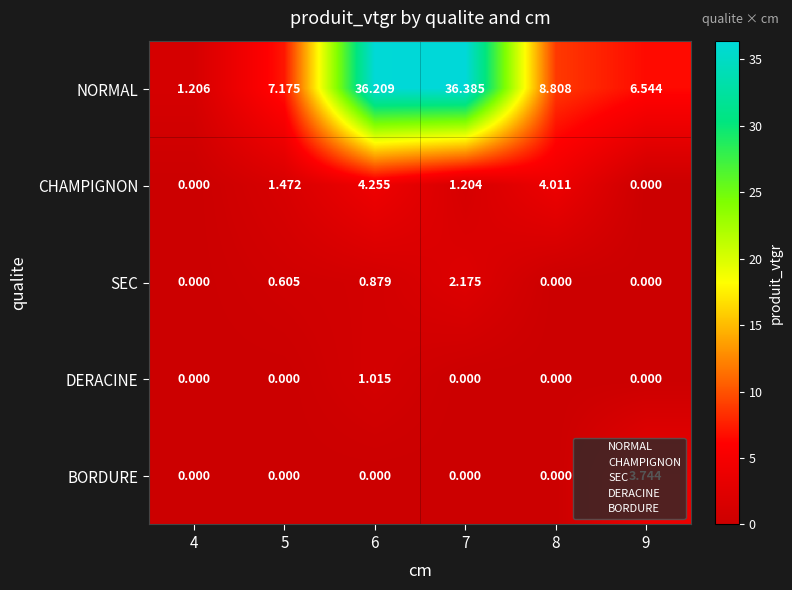

Which label corresponds to the largest value in the chart?

7